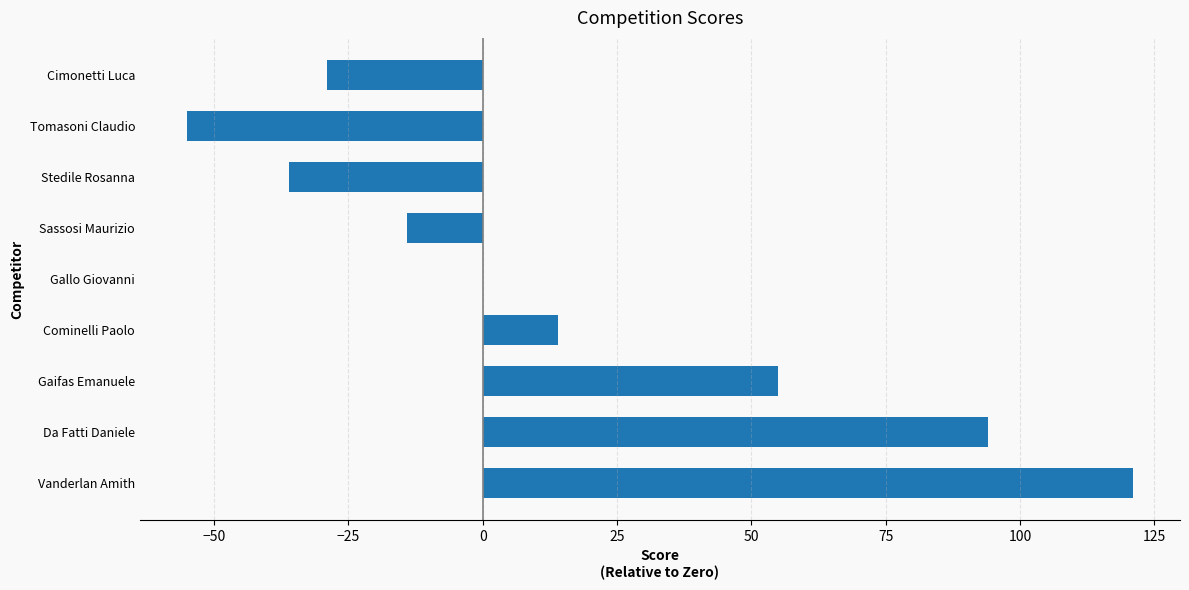

Between Gallo Giovanni and Stedile Rosanna, which is larger?

Gallo Giovanni